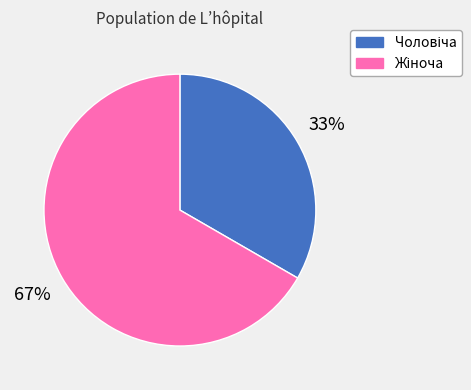

Does any single category account for the majority?

Yes